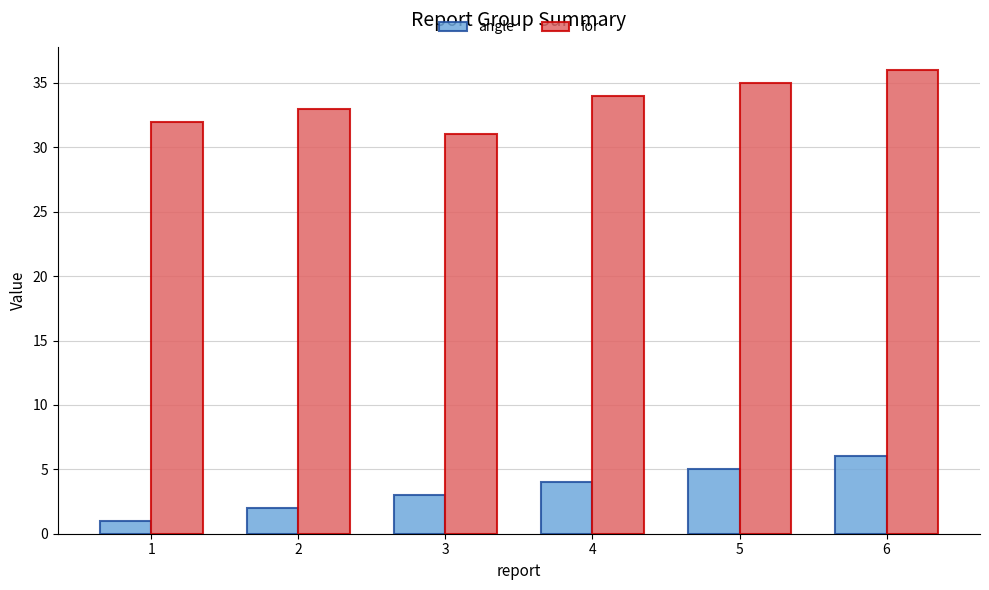

The value of for at 5 is 35. True or false?

True